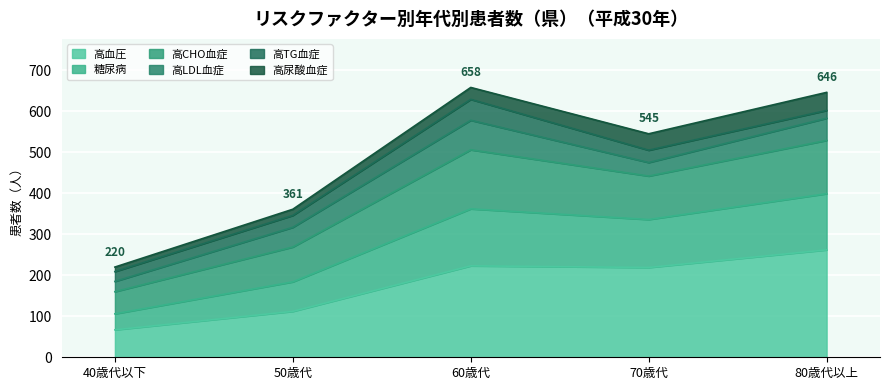

What is the maximum value for 高血圧?

262